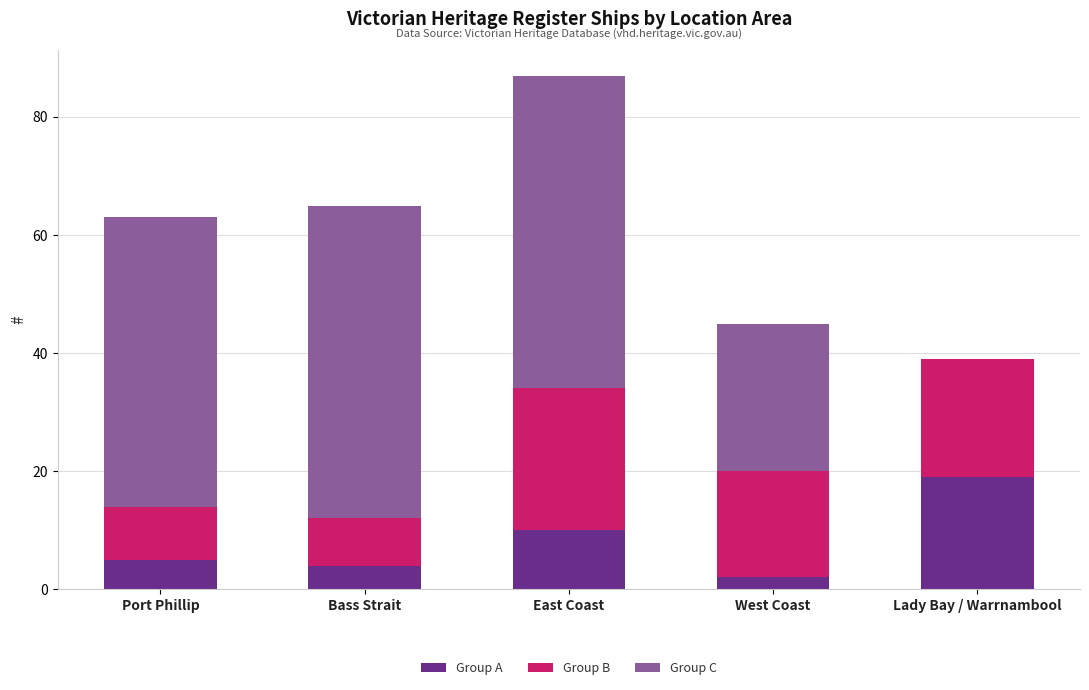

How many series are shown in this chart?

3